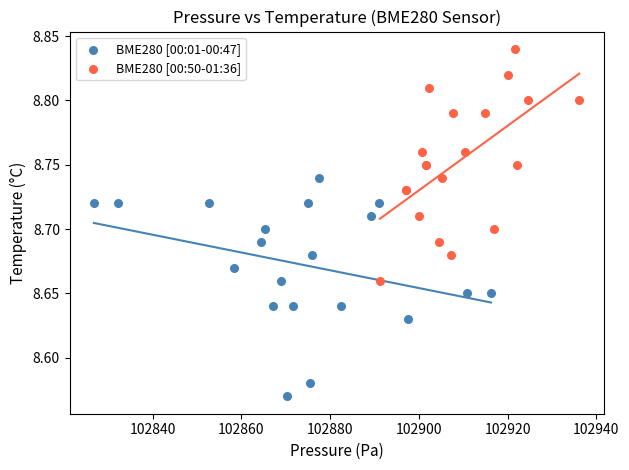

Which series reaches the maximum Y coordinate?

BME280 [00:50-01:36]